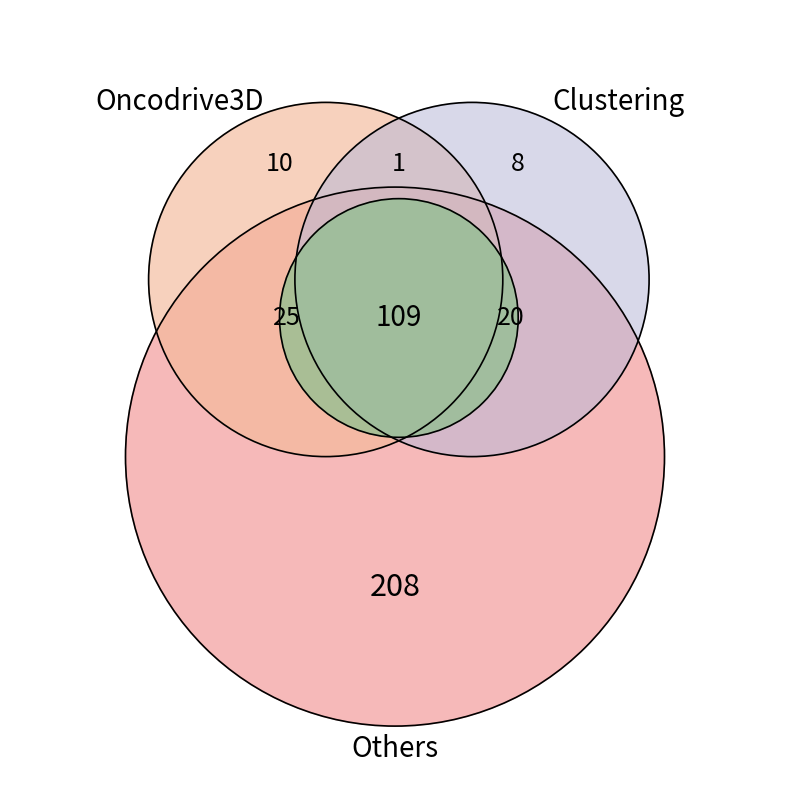

The minute_5 slice represents 16% of the pie. True or false?

False